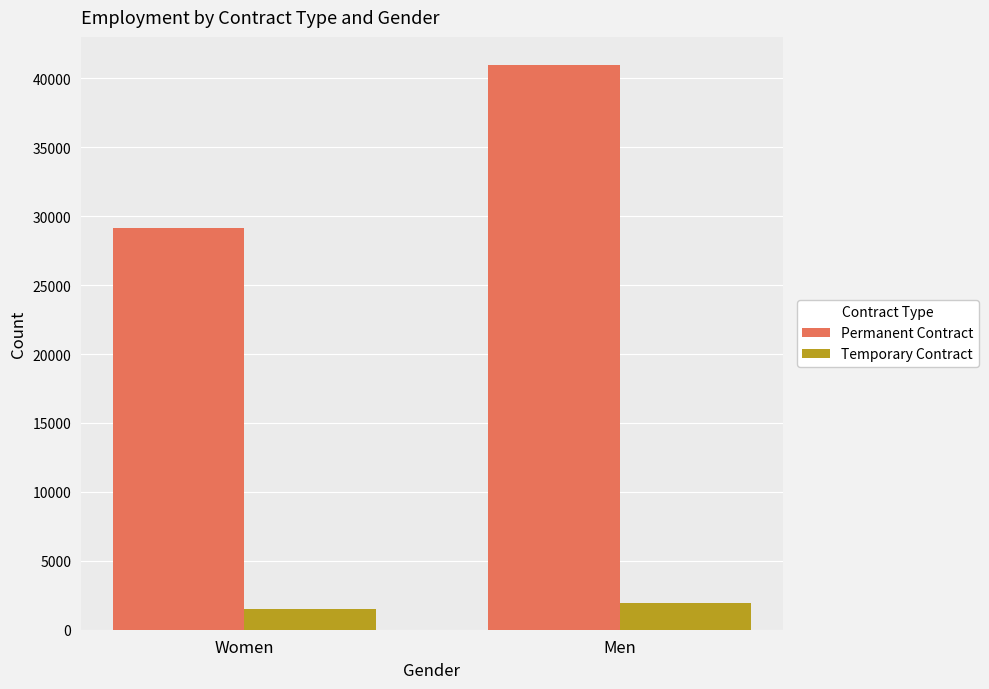

How many bars are there in each group?

2